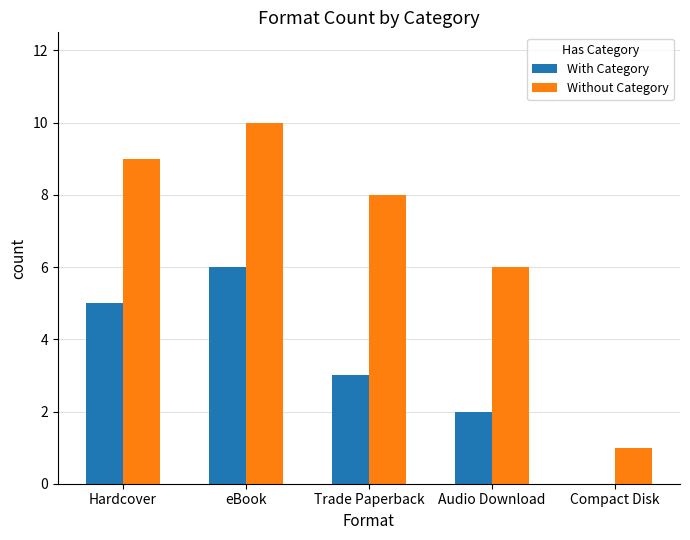

The With Category series shows 2 at eBook. True or false?

False